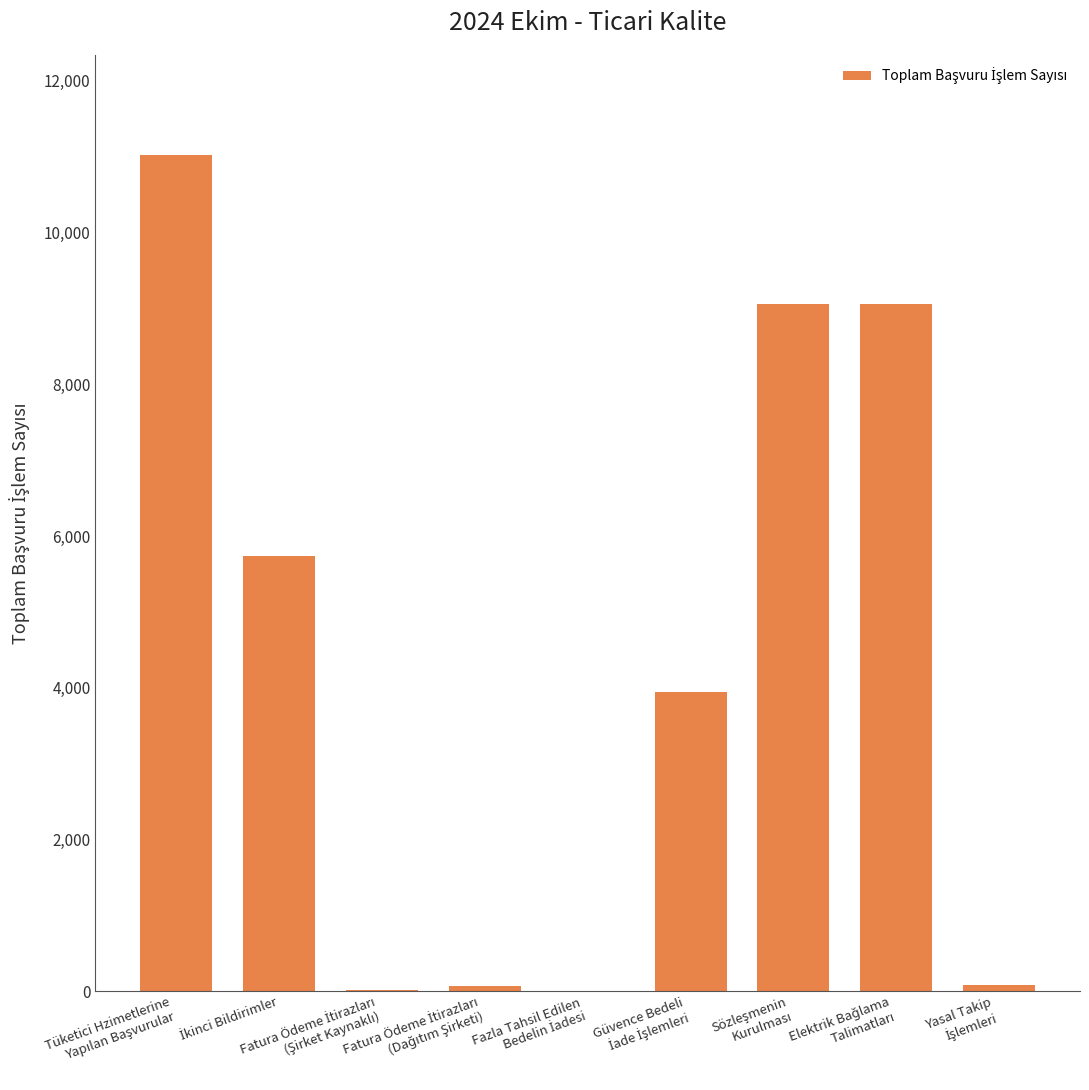

What is the sum of all values?

38984